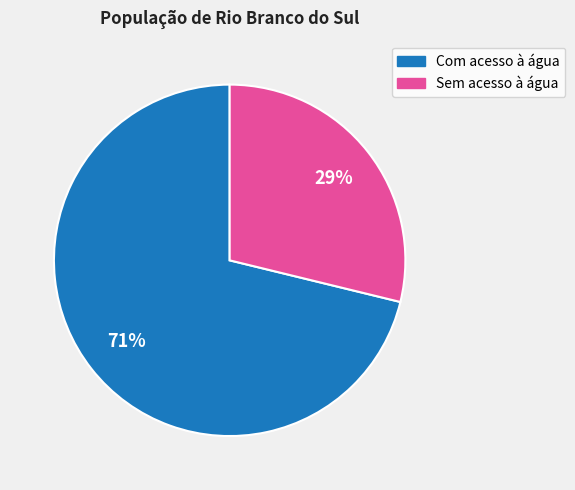

How many segments does this pie chart have?

2